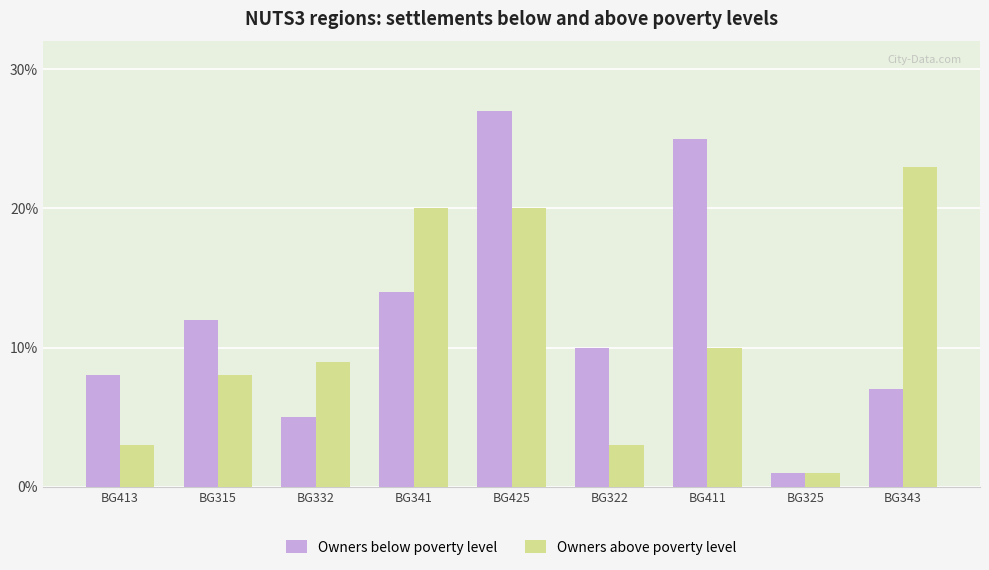

What value does the Owners below poverty level series have at BG341, to the nearest 10?

10